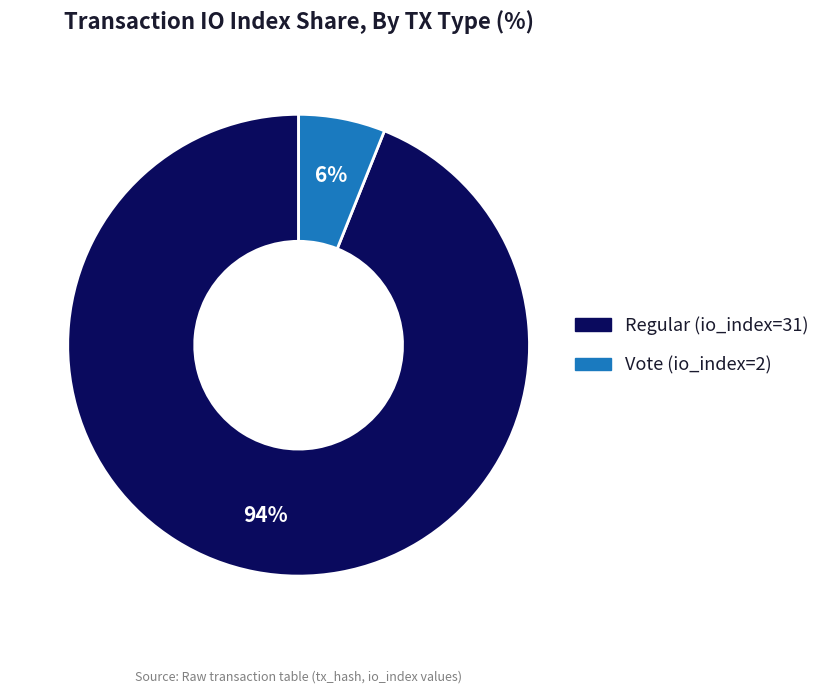

What is the smallest slice in the pie chart?

Vote (io_index=2)